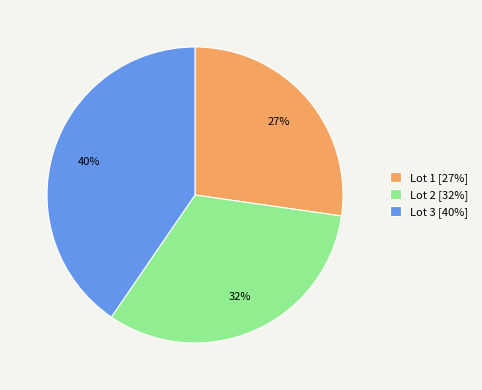

What is the smallest slice in the pie chart?

Lot 1